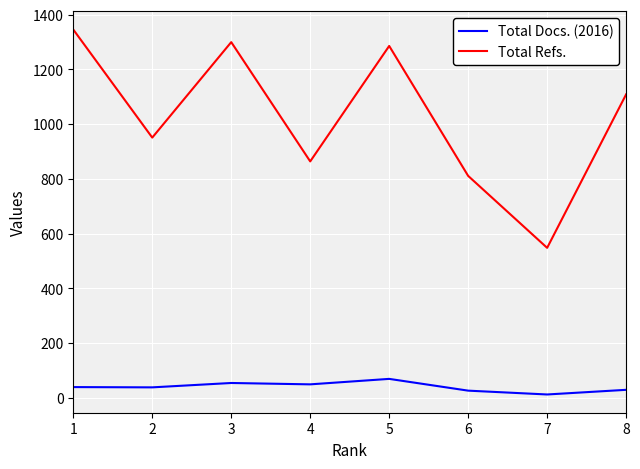

True or false: Total Refs. and Total Docs. (2016) cross at least once.

False